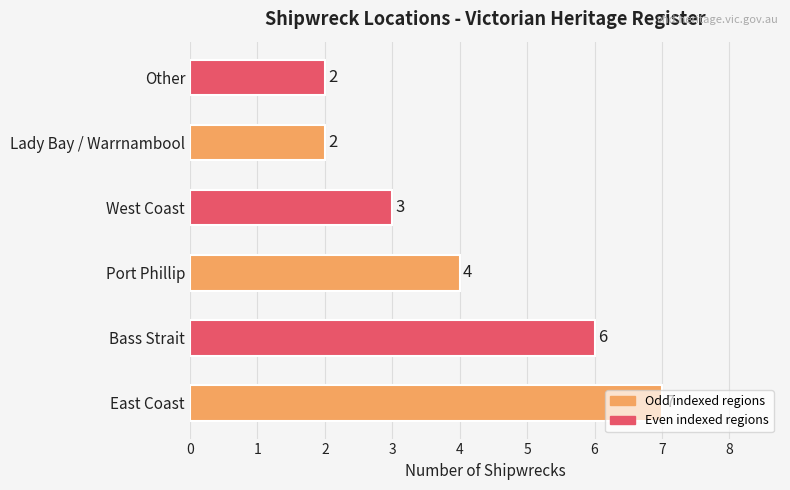

Between Bass Strait and Other, which is larger?

Bass Strait